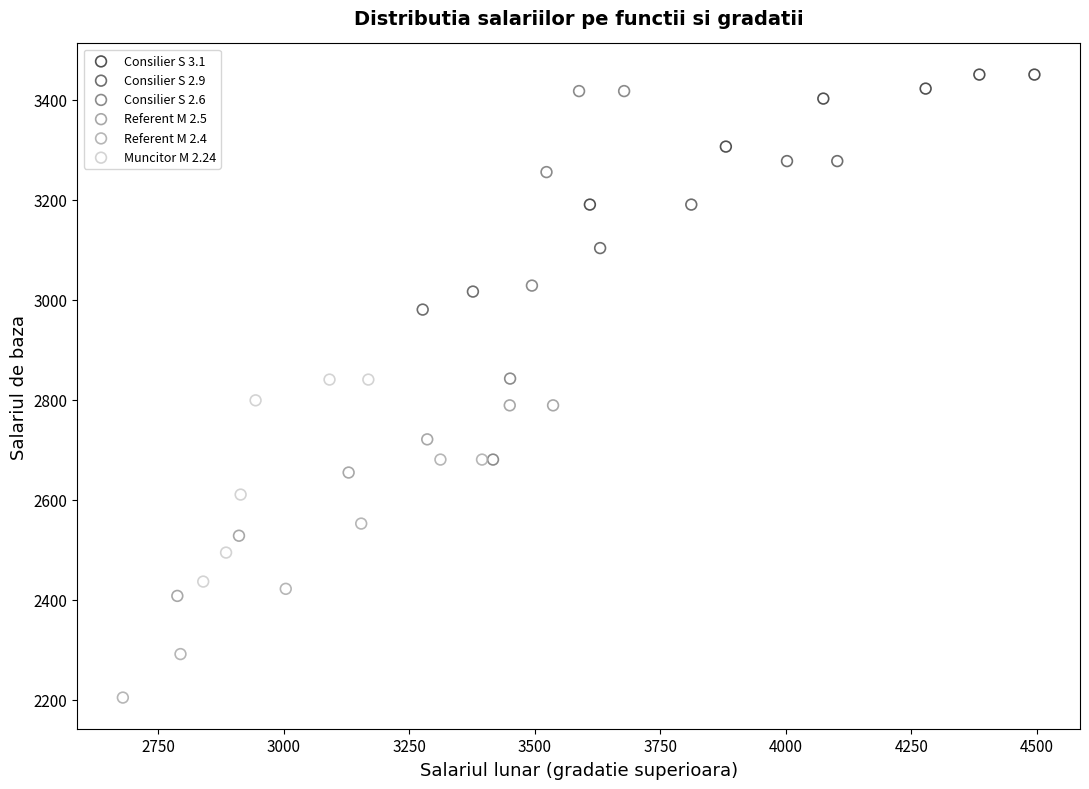

Which series has the widest spread of Y values?

Consilier S 2.6